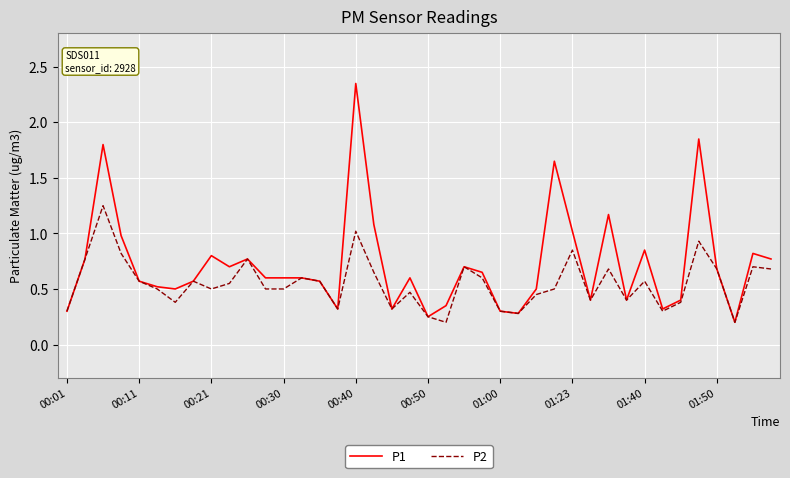

Which series has the largest range (max minus min)?

P1